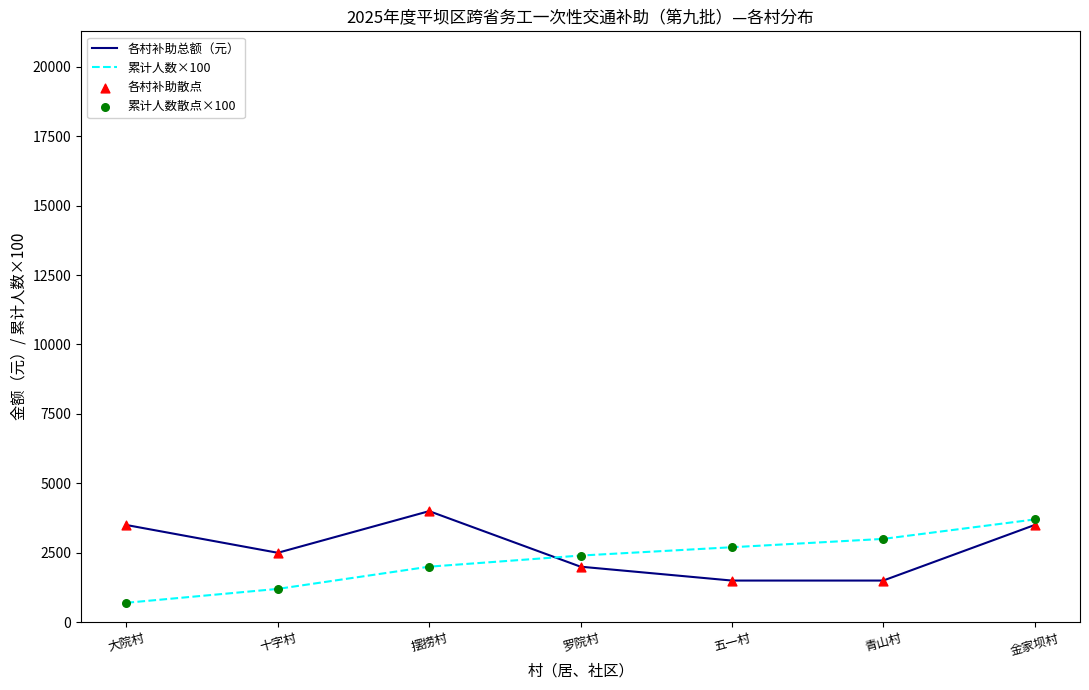

Is the value of 各村补助总额（元） at 金家坝村 greater than the value of 累计人数×100 at 大院村?

Yes